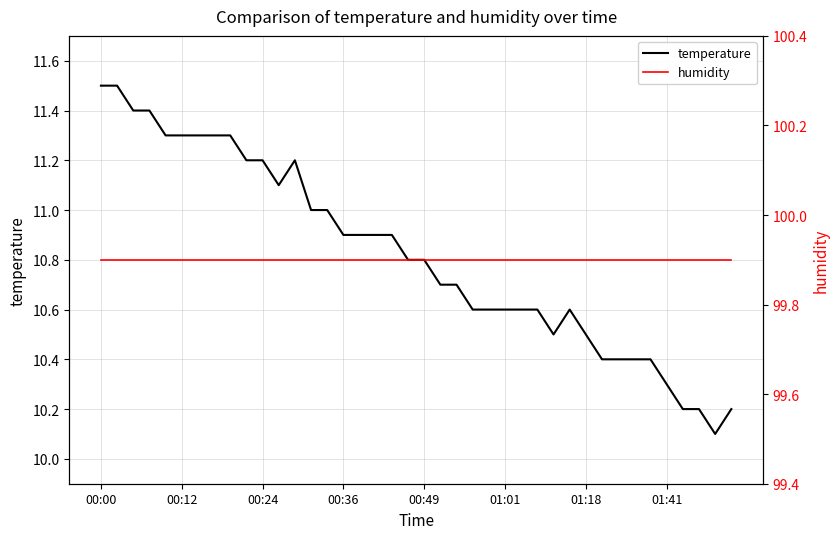

Between 8 and 24, which series saw the biggest shift?

temperature